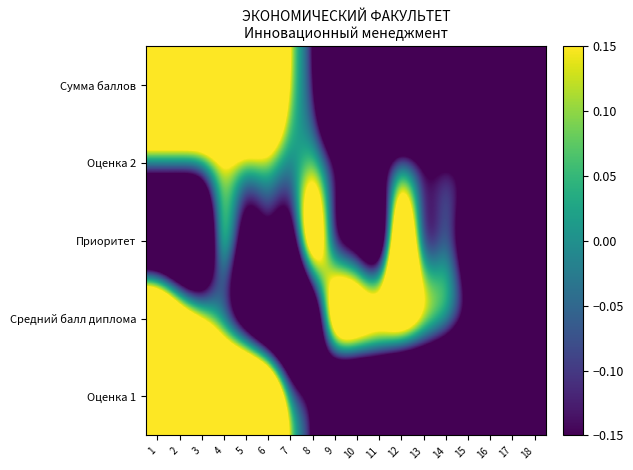

Which series has the largest total across all categories?

Средний балл диплома